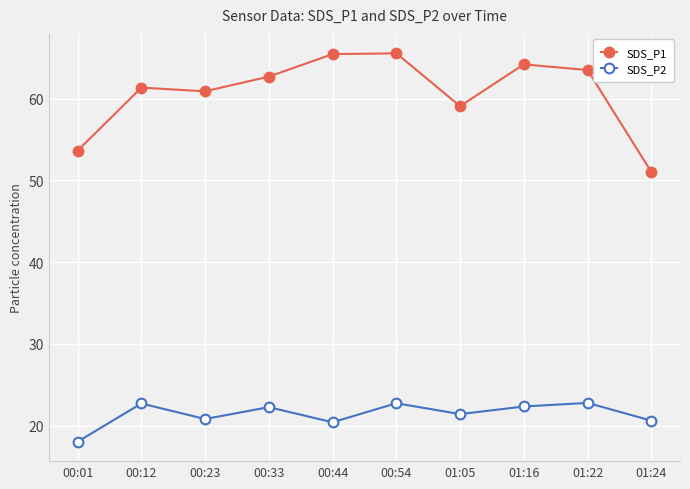

At how many categories does at least one series exceed 52?

9